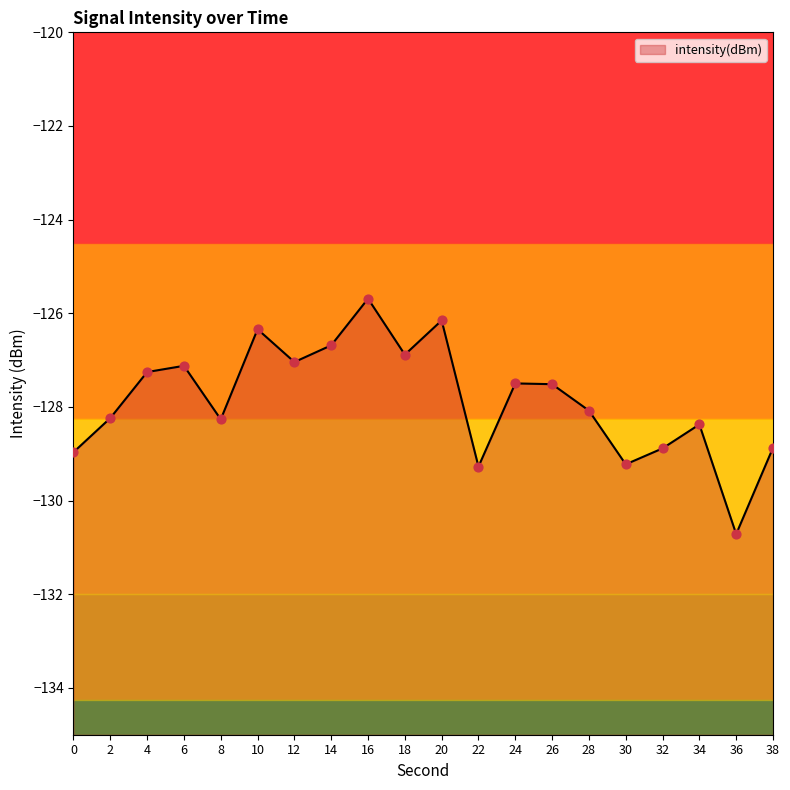

Which has a higher value, 6 or 14?

14